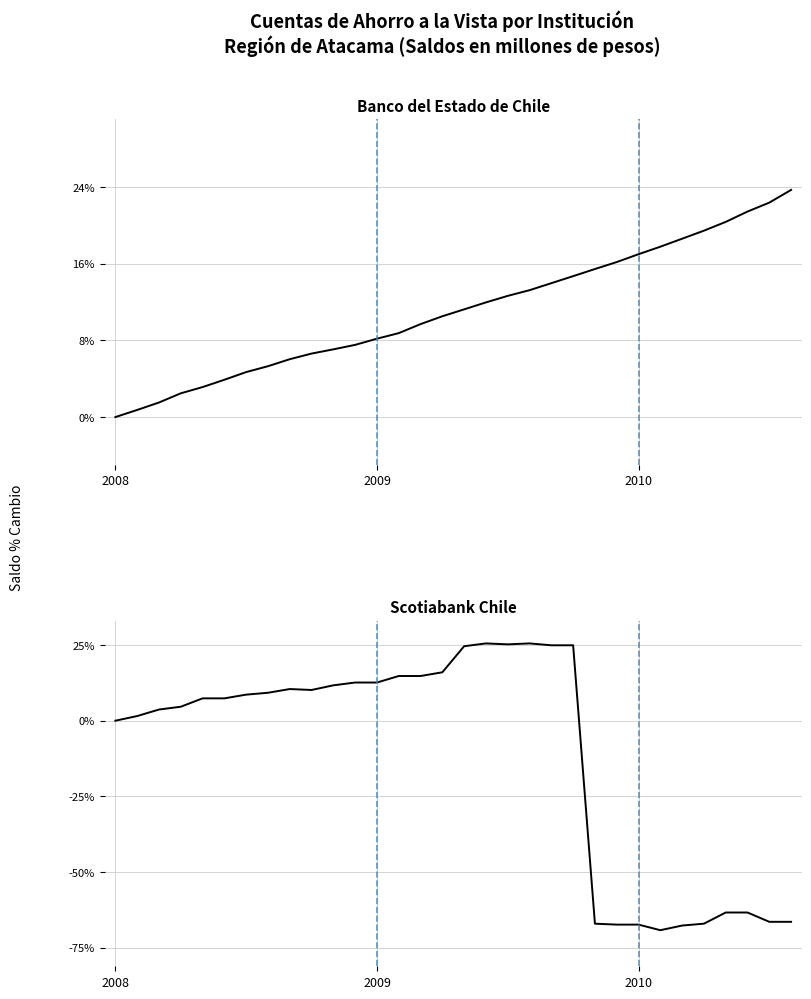

Which series changed the most between 13 and 30?

Scotiabank Chile